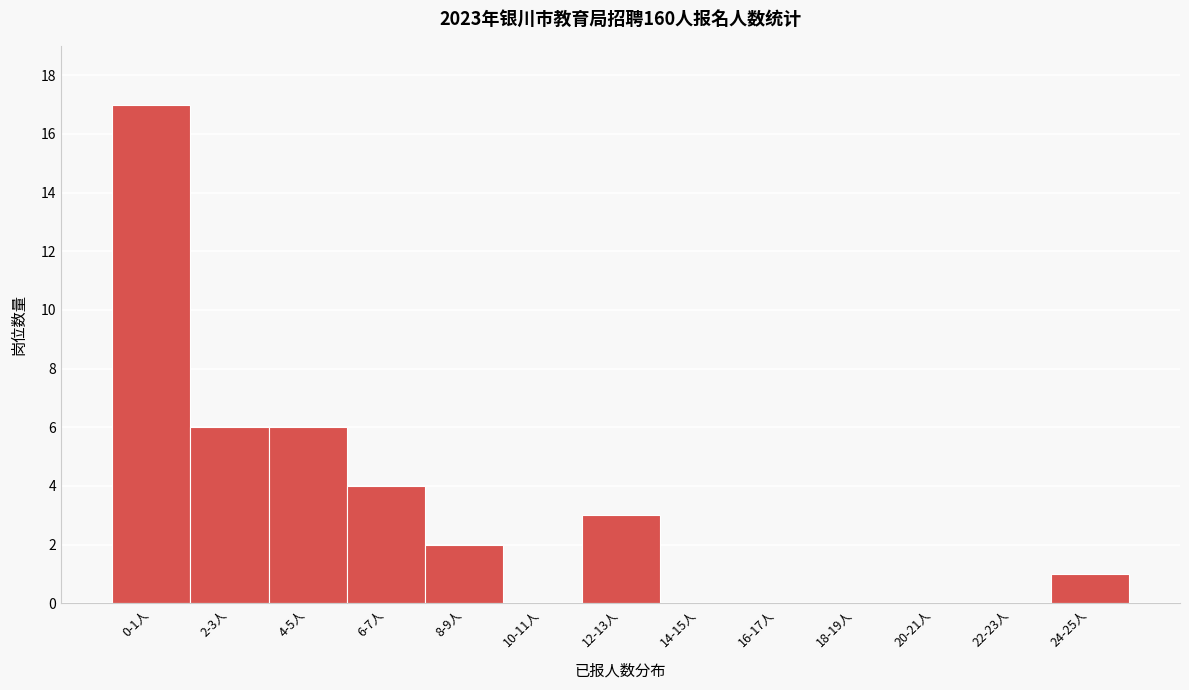

Reading left to right, extract all data points from this chart.

0-1人=17	2-3人=6	4-5人=6	6-7人=4	8-9人=2	10-11人=0	12-13人=3	14-15人=0	16-17人=0	18-19人=0	20-21人=0	22-23人=0	24-25人=1